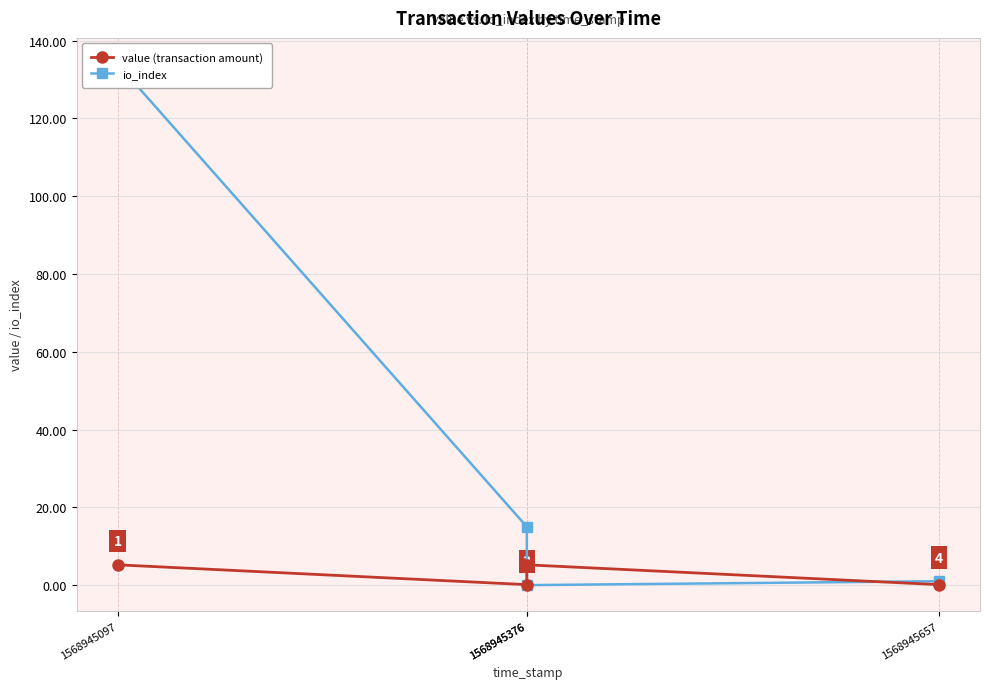

How many intersections are there between io_index and value (transaction amount)?

2